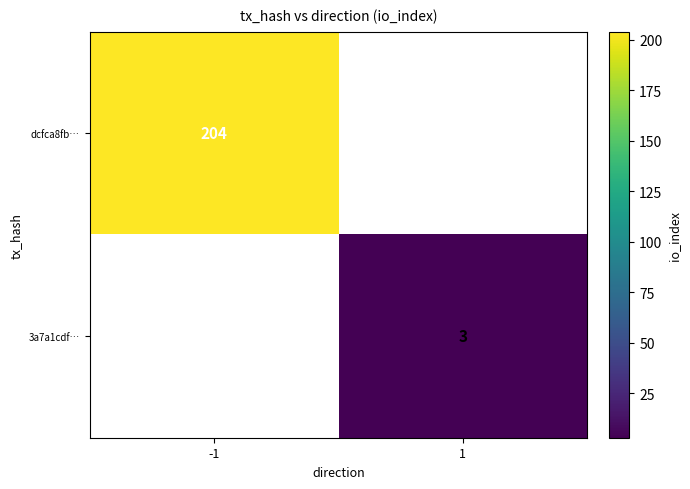

The 3a7a1cdf… series shows 3 at 1. True or false?

True